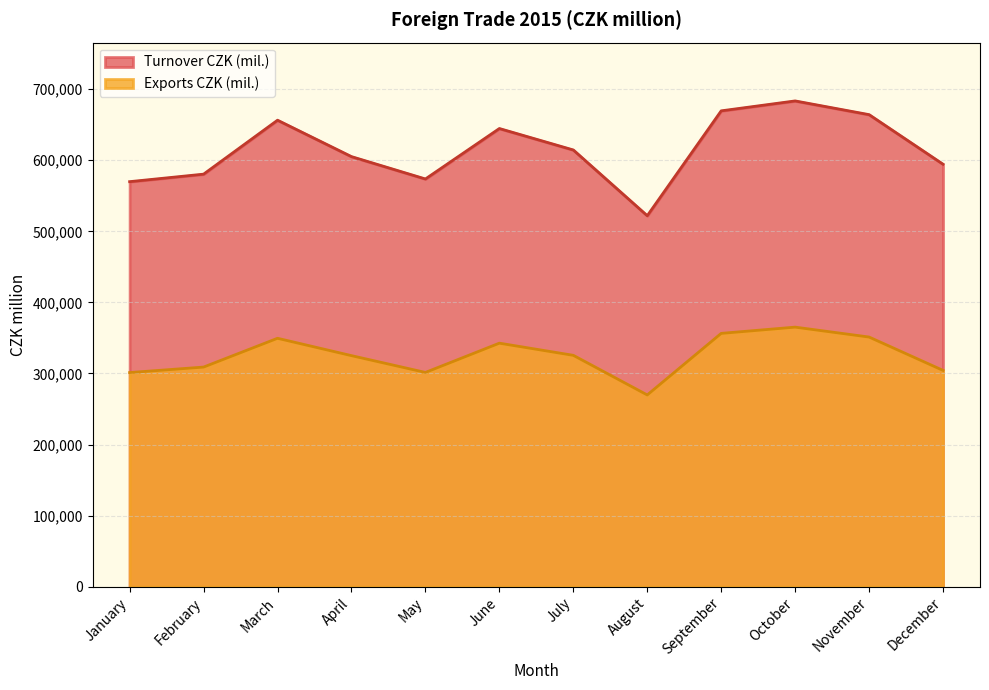

True or false: Exports CZK (mil.) has a value of 242463 at September.

False